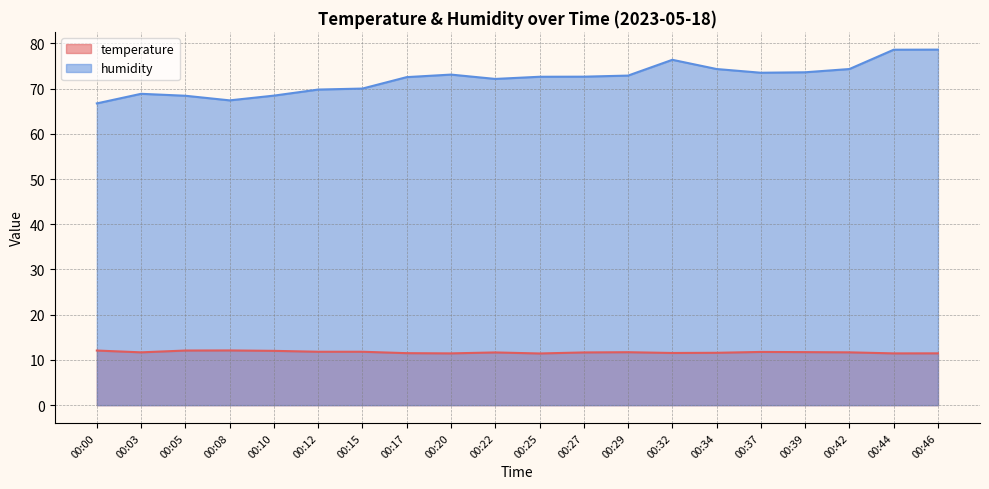

What is the maximum value shown in the chart?

78.6